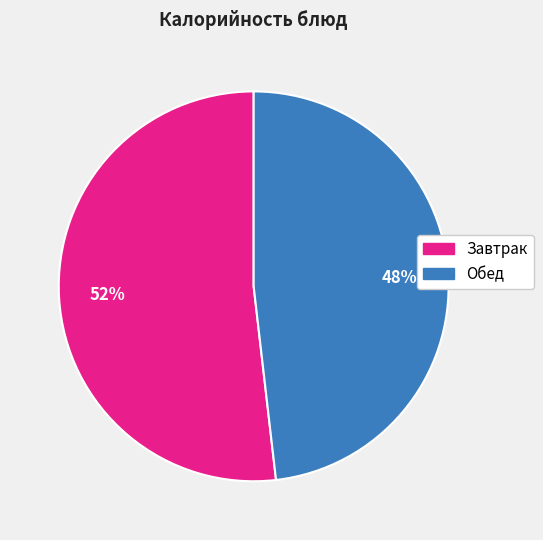

To the nearest percent, what is the difference between the largest and smallest slice percentages?

4%